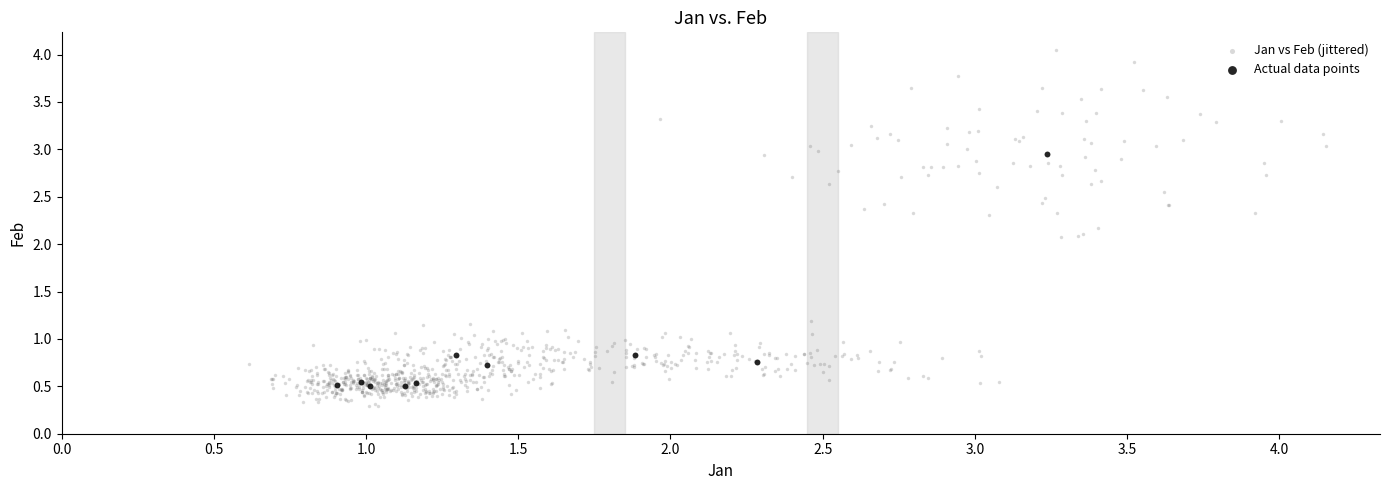

Which series contains the lowest Y value?

Jan vs Feb (jittered)